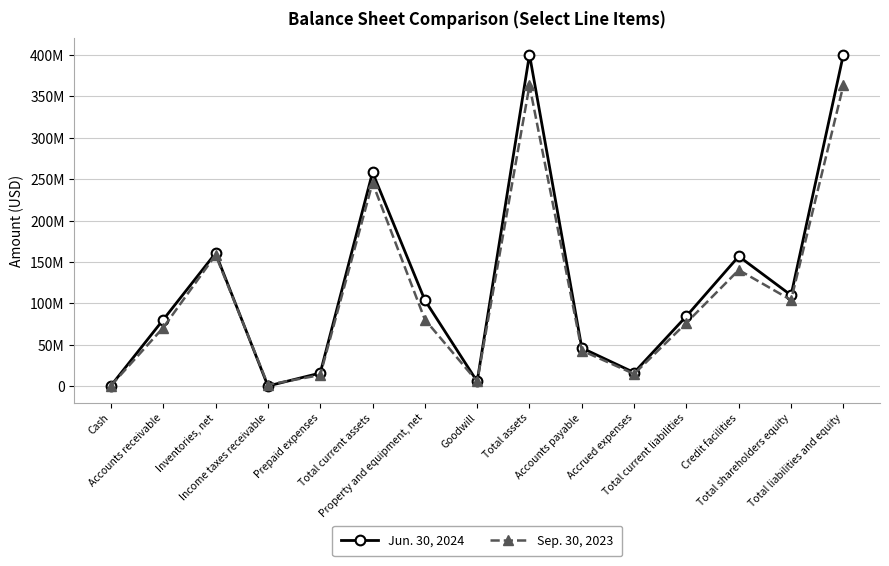

Does the chart have visible grid lines?

Yes